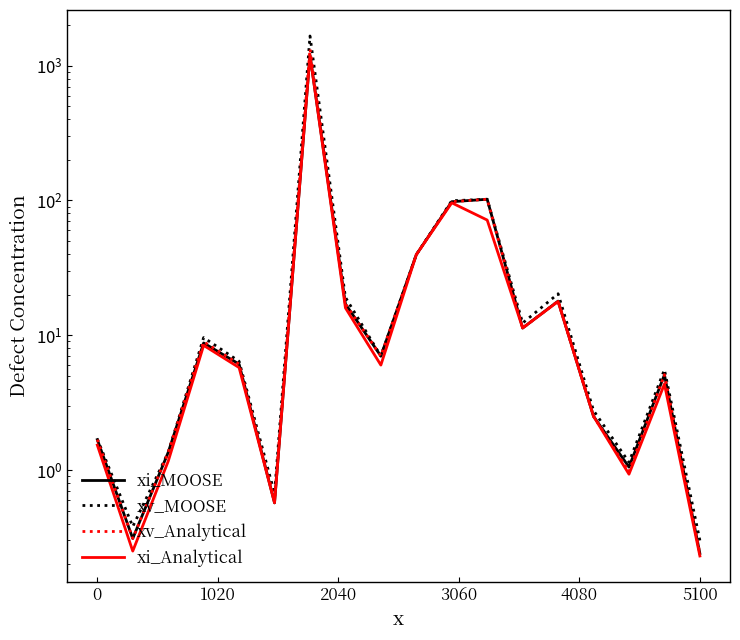

What is the approximate value of xi_MOOSE at 11?

102.0